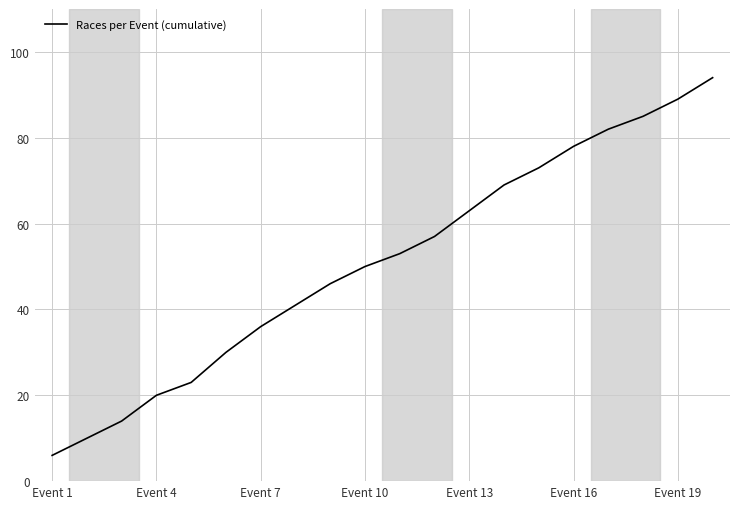

What is the minimum value shown in the chart?

6